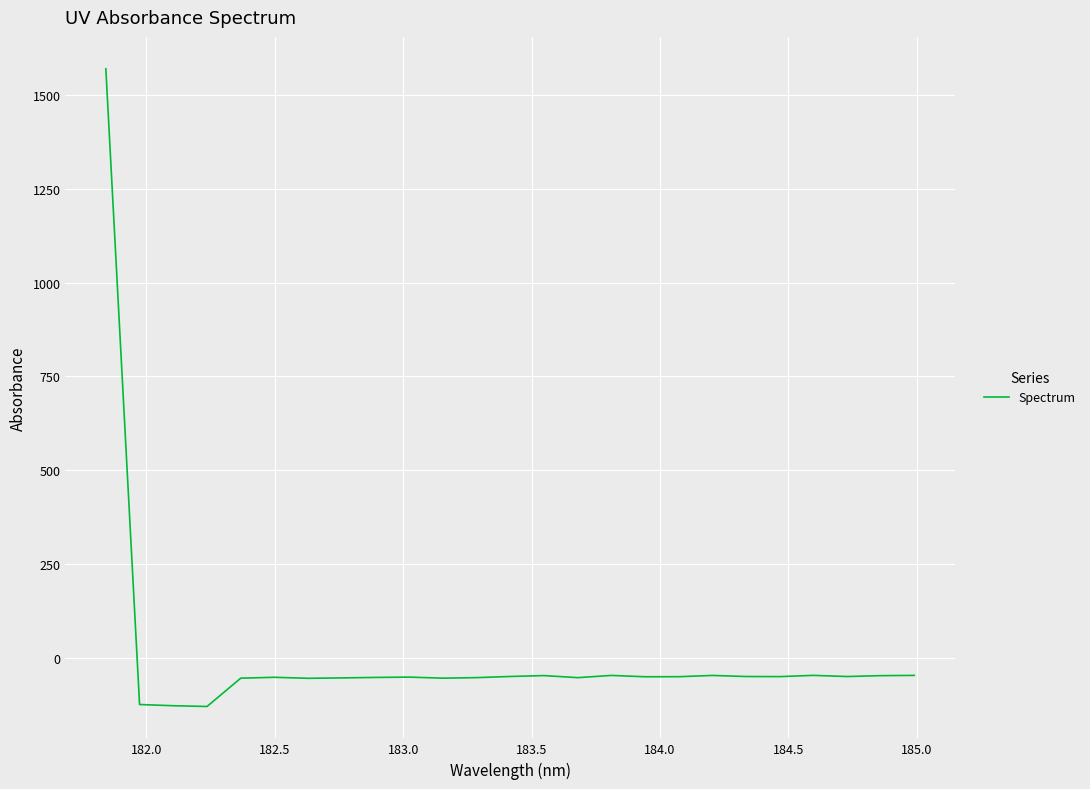

What is the difference between the maximum and minimum values?

1699.9